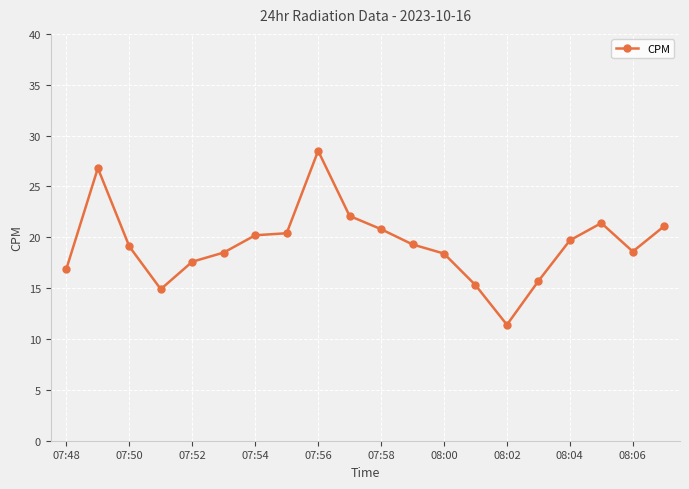

What is the minimum value shown in the chart?

11.4